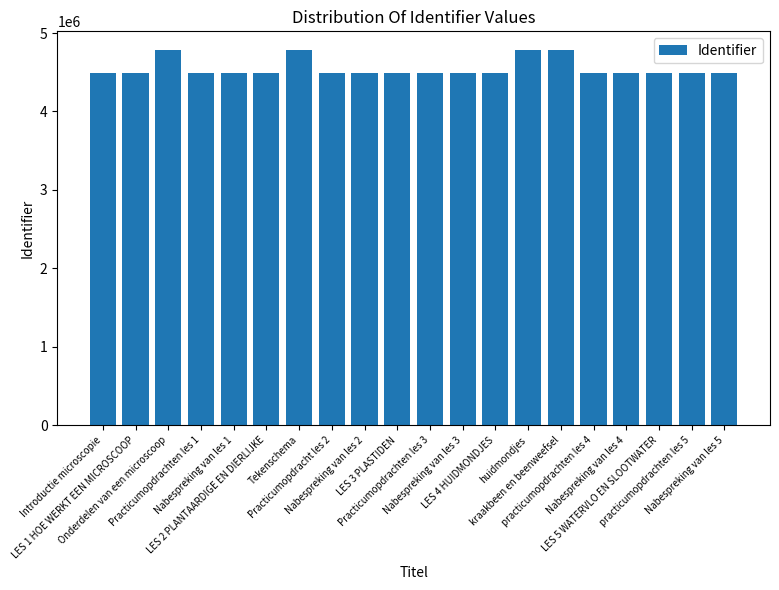

Is it true that the value at Nabespreking van les 2 is 7007044?

False